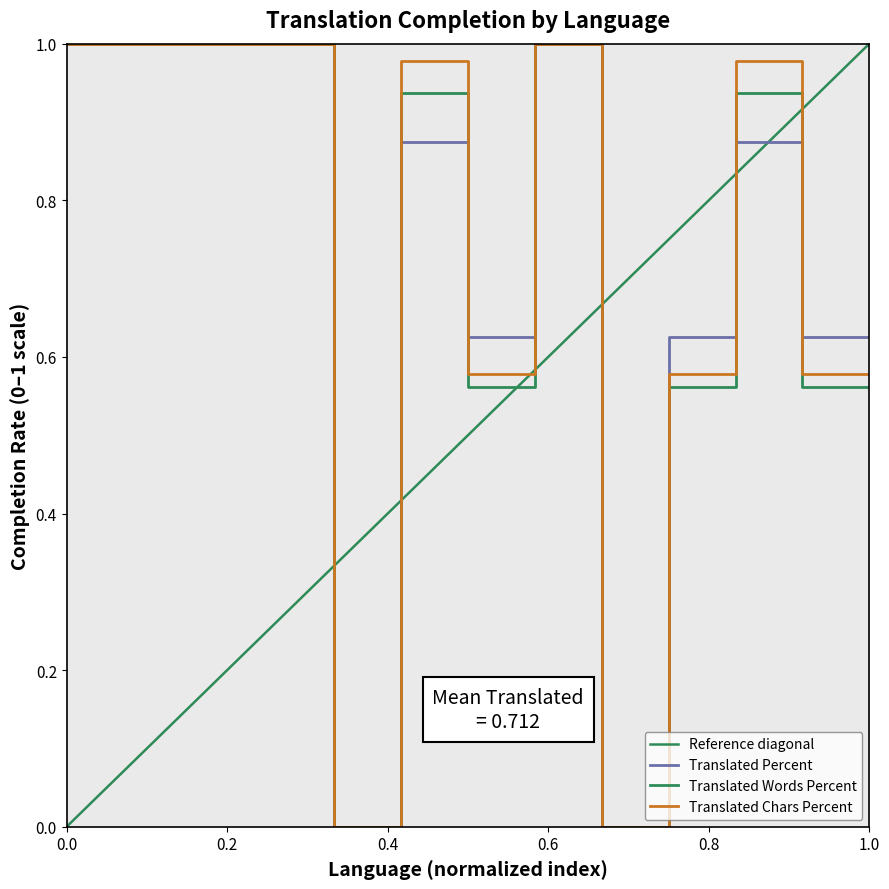

Does the chart display data point markers on the line(s)?

No